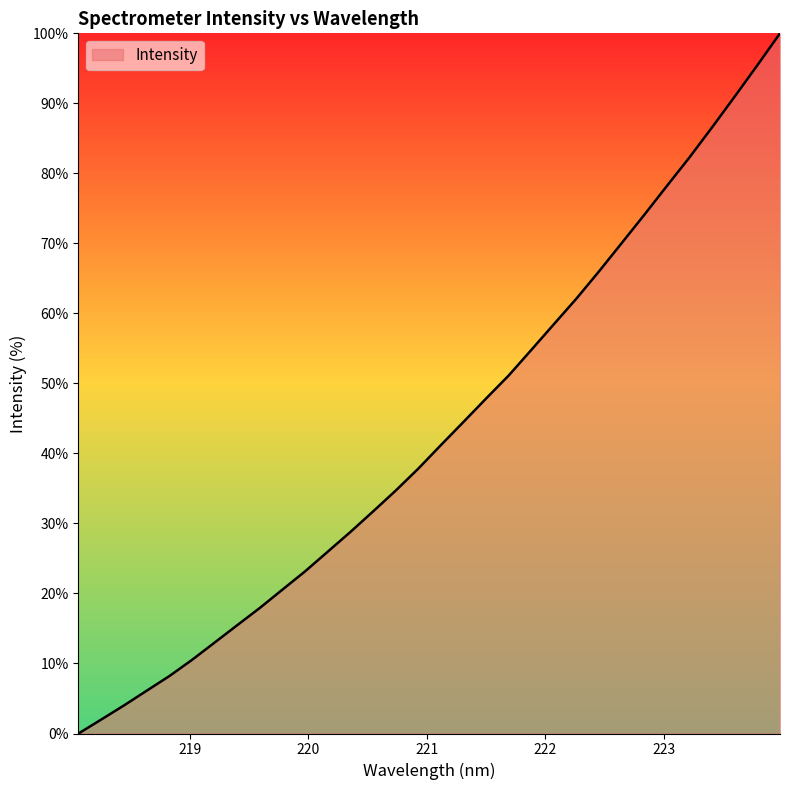

What is the average value?

43.2